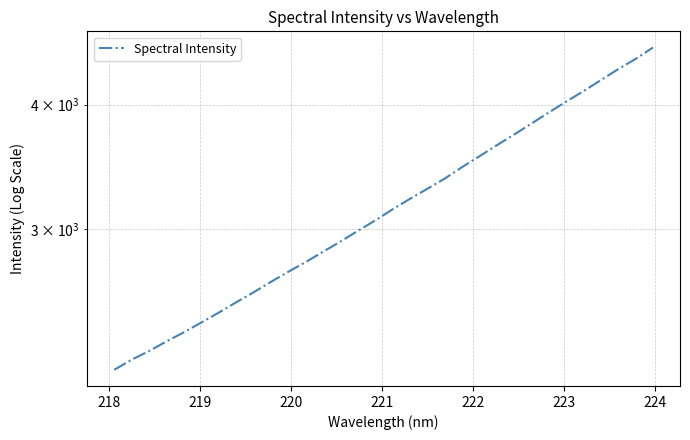

Does the chart display data point markers on the line(s)?

No